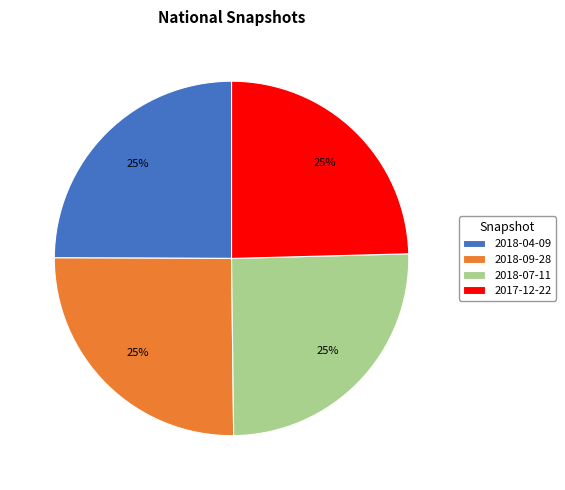

Does any single category account for the majority?

No